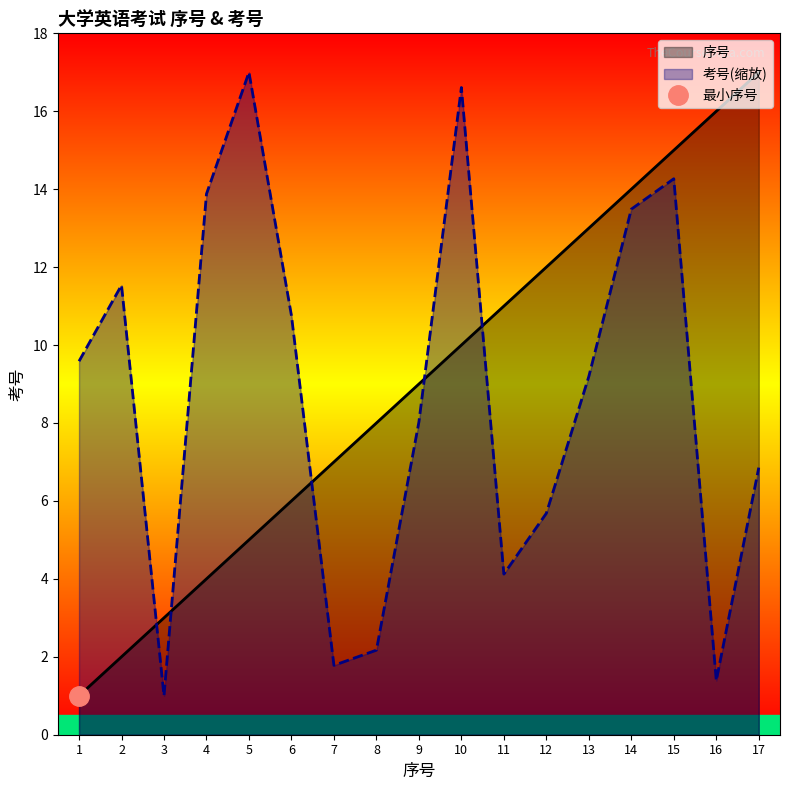

True or false: 考号 has a value of 9.1 at 17.

False